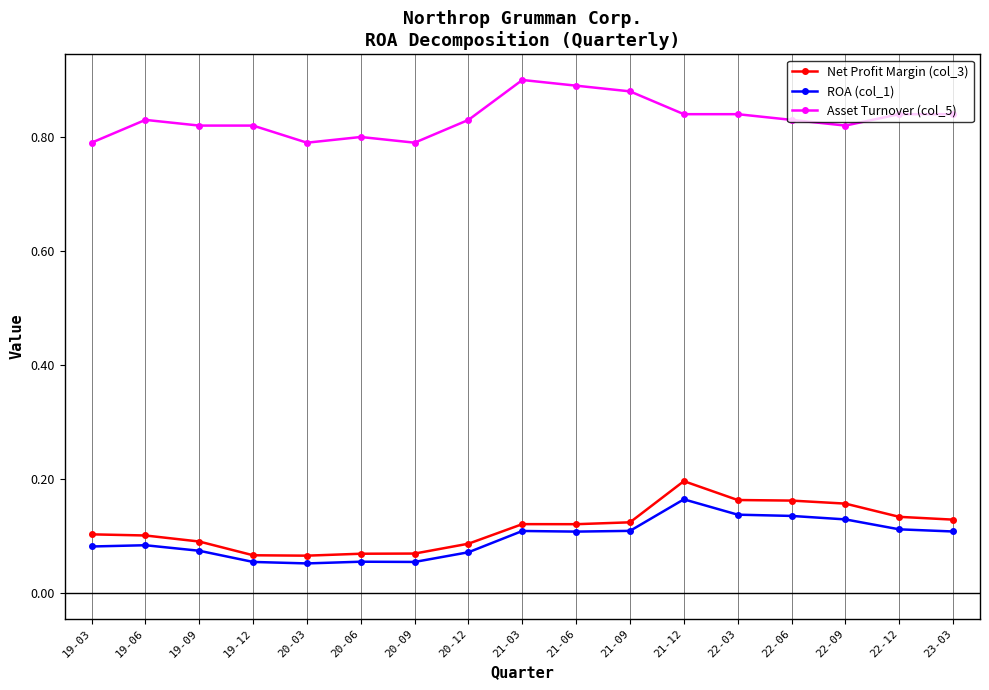

The ROA (col_1) series shows 0.0 at 20-03. True or false?

False